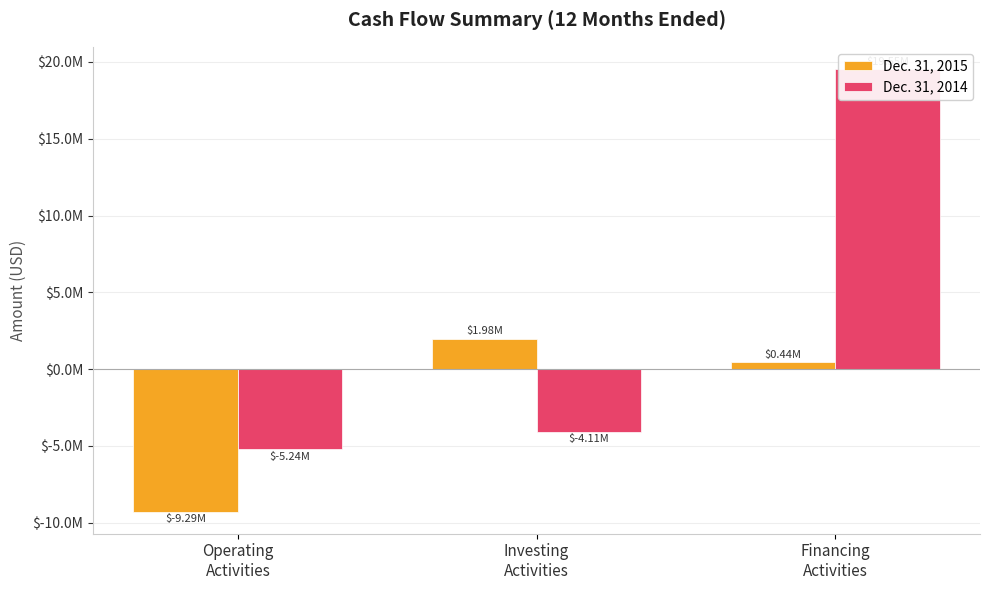

Count the Dec. 31, 2015 values in the range -9285052 to 1977923.

3